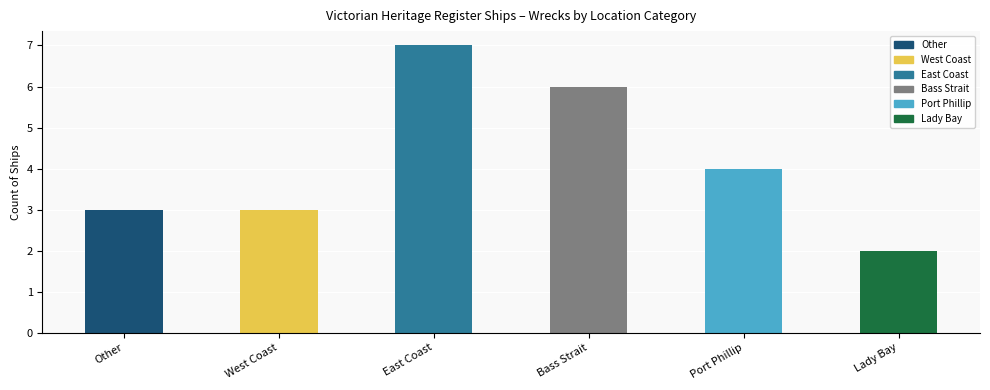

What is the sum of the values at Port Phillip and Bass Strait?

10